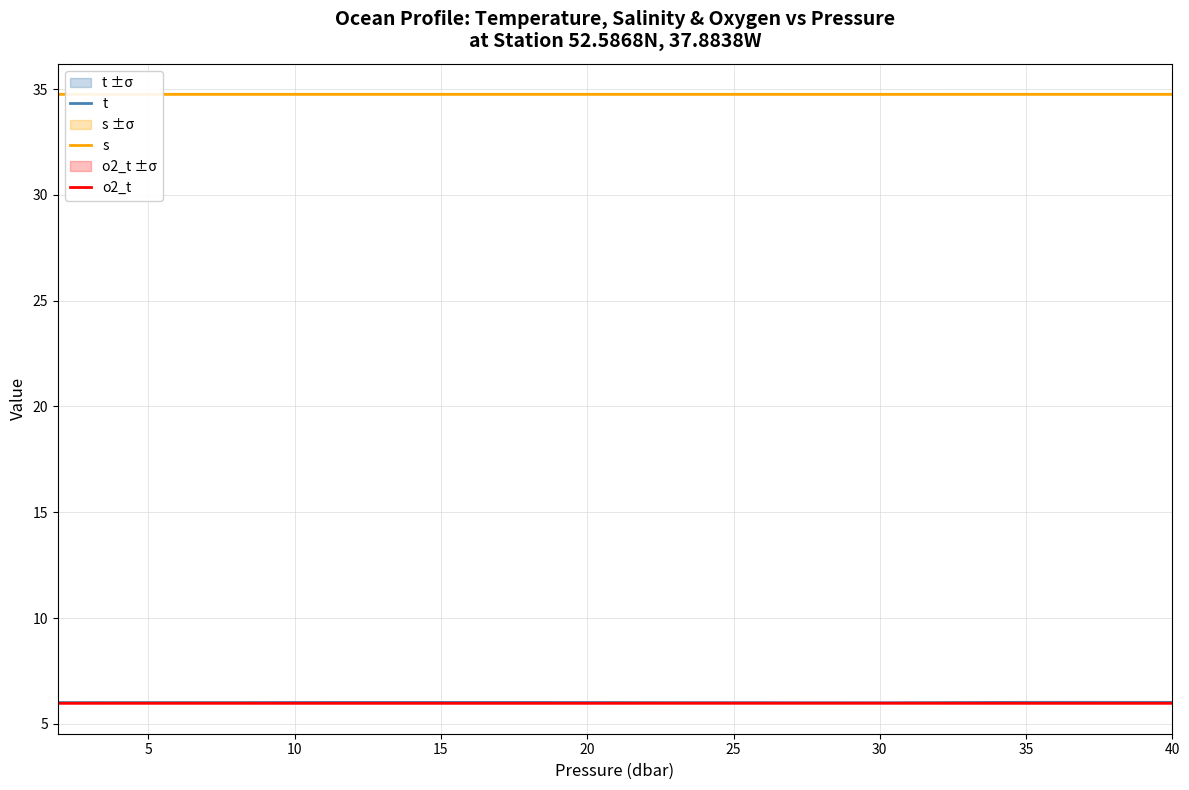

How many series are shown in this chart?

3